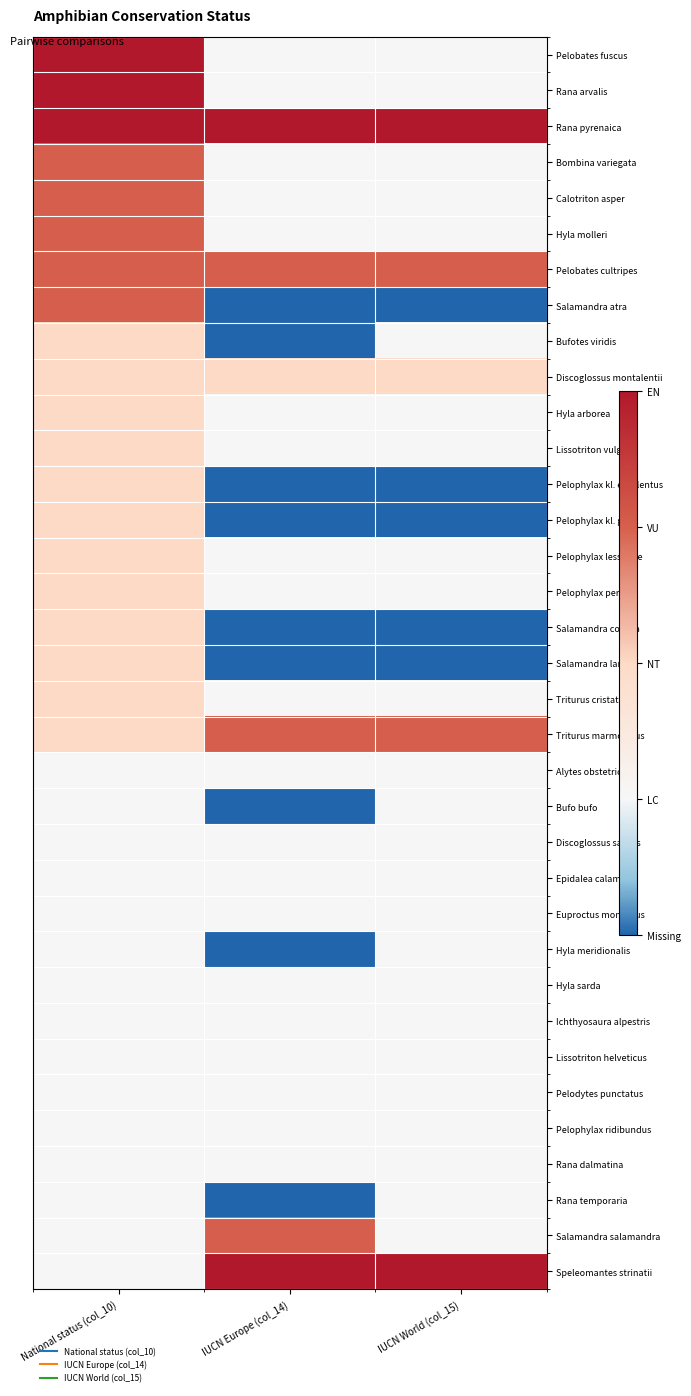

Reading left to right, list all the values displayed in this chart.

Pelobates fuscus: National status (col_10)=1.0	IUCN Europe (col_14)=0.2	IUCN World (col_15)=0.2
Rana arvalis: National status (col_10)=1.0	IUCN Europe (col_14)=0.2	IUCN World (col_15)=0.2
Rana pyrenaica: National status (col_10)=1.0	IUCN Europe (col_14)=1.0	IUCN World (col_15)=1.0
Bombina variegata: National status (col_10)=0.8	IUCN Europe (col_14)=0.2	IUCN World (col_15)=0.2
Calotriton asper: National status (col_10)=0.8	IUCN Europe (col_14)=0.2	IUCN World (col_15)=0.2
Hyla molleri: National status (col_10)=0.8	IUCN Europe (col_14)=0.2	IUCN World (col_15)=0.2
Pelobates cultripes: National status (col_10)=0.8	IUCN Europe (col_14)=0.8	IUCN World (col_15)=0.8
Salamandra atra: National status (col_10)=0.8	IUCN Europe (col_14)=0.0	IUCN World (col_15)=0.0
Bufotes viridis: National status (col_10)=0.5	IUCN Europe (col_14)=0.0	IUCN World (col_15)=0.2
Discoglossus montalentii: National status (col_10)=0.5	IUCN Europe (col_14)=0.5	IUCN World (col_15)=0.5
Hyla arborea: National status (col_10)=0.5	IUCN Europe (col_14)=0.2	IUCN World (col_15)=0.2
Lissotriton vulgaris: National status (col_10)=0.5	IUCN Europe (col_14)=0.2	IUCN World (col_15)=0.2
Pelophylax kl. esculentus: National status (col_10)=0.5	IUCN Europe (col_14)=0.0	IUCN World (col_15)=0.0
Pelophylax kl. grafi: National status (col_10)=0.5	IUCN Europe (col_14)=0.0	IUCN World (col_15)=0.0
Pelophylax lessonae: National status (col_10)=0.5	IUCN Europe (col_14)=0.2	IUCN World (col_15)=0.2
Pelophylax perezi: National status (col_10)=0.5	IUCN Europe (col_14)=0.2	IUCN World (col_15)=0.2
Salamandra corsica: National status (col_10)=0.5	IUCN Europe (col_14)=0.0	IUCN World (col_15)=0.0
Salamandra lanzai: National status (col_10)=0.5	IUCN Europe (col_14)=0.0	IUCN World (col_15)=0.0
Triturus cristatus: National status (col_10)=0.5	IUCN Europe (col_14)=0.2	IUCN World (col_15)=0.2
Triturus marmoratus: National status (col_10)=0.5	IUCN Europe (col_14)=0.8	IUCN World (col_15)=0.8
Alytes obstetricans: National status (col_10)=0.2	IUCN Europe (col_14)=0.2	IUCN World (col_15)=0.2
Bufo bufo: National status (col_10)=0.2	IUCN Europe (col_14)=0.0	IUCN World (col_15)=0.2
Discoglossus sardus: National status (col_10)=0.2	IUCN Europe (col_14)=0.2	IUCN World (col_15)=0.2
Epidalea calamita: National status (col_10)=0.2	IUCN Europe (col_14)=0.2	IUCN World (col_15)=0.2
Euproctus montanus: National status (col_10)=0.2	IUCN Europe (col_14)=0.2	IUCN World (col_15)=0.2
Hyla meridionalis: National status (col_10)=0.2	IUCN Europe (col_14)=0.0	IUCN World (col_15)=0.2
Hyla sarda: National status (col_10)=0.2	IUCN Europe (col_14)=0.2	IUCN World (col_15)=0.2
Ichthyosaura alpestris: National status (col_10)=0.2	IUCN Europe (col_14)=0.2	IUCN World (col_15)=0.2
Lissotriton helveticus: National status (col_10)=0.2	IUCN Europe (col_14)=0.2	IUCN World (col_15)=0.2
Pelodytes punctatus: National status (col_10)=0.2	IUCN Europe (col_14)=0.2	IUCN World (col_15)=0.2
Pelophylax ridibundus: National status (col_10)=0.2	IUCN Europe (col_14)=0.2	IUCN World (col_15)=0.2
Rana dalmatina: National status (col_10)=0.2	IUCN Europe (col_14)=0.2	IUCN World (col_15)=0.2
Rana temporaria: National status (col_10)=0.2	IUCN Europe (col_14)=0.0	IUCN World (col_15)=0.2
Salamandra salamandra: National status (col_10)=0.2	IUCN Europe (col_14)=0.8	IUCN World (col_15)=0.2
Speleomantes strinatii: National status (col_10)=0.2	IUCN Europe (col_14)=1.0	IUCN World (col_15)=1.0